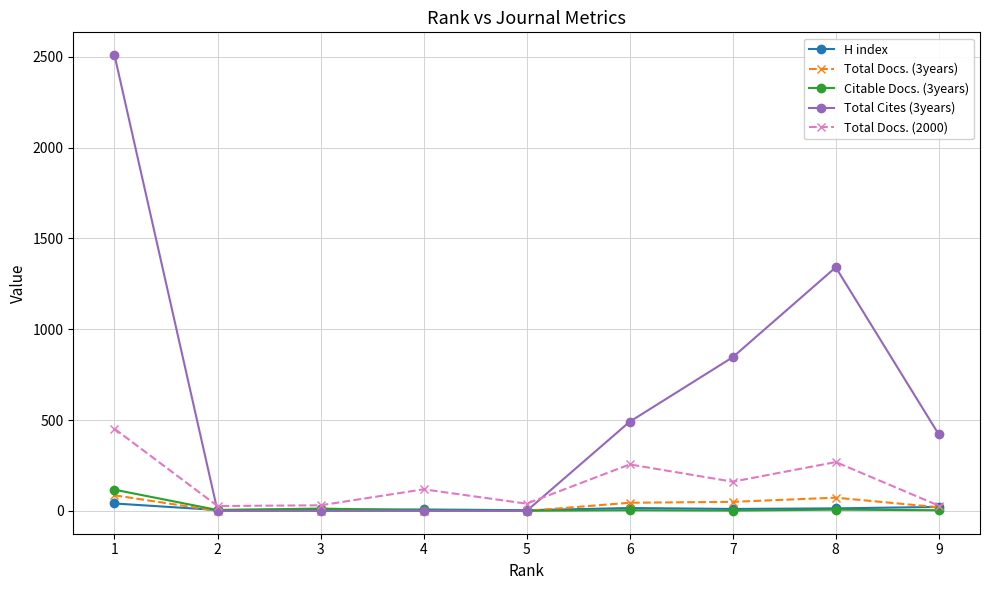

Does the chart display data point markers on the line(s)?

Yes